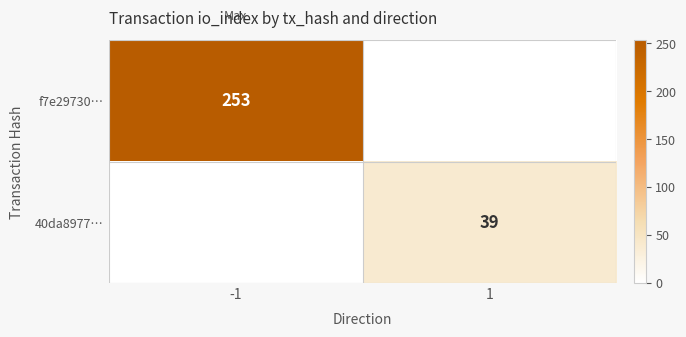

At which category is the sum across all series the highest?

-1